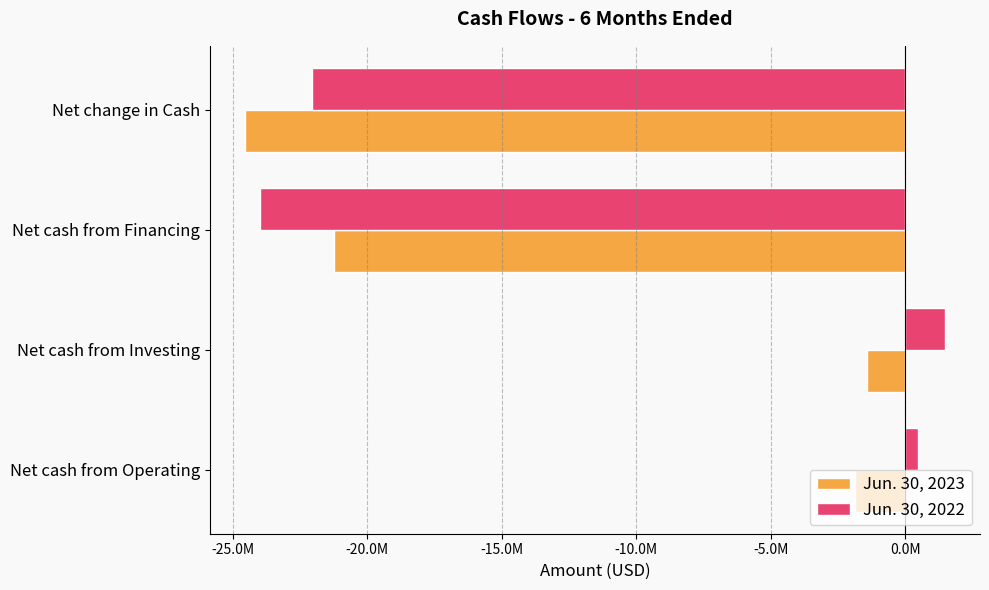

Reading left to right, transcribe all the data shown in this chart.

Jun. 30, 2023: -1885635	-1424337	-21228334	-24538306
Jun. 30, 2022: 465520	1475798	-23989229	-22047911